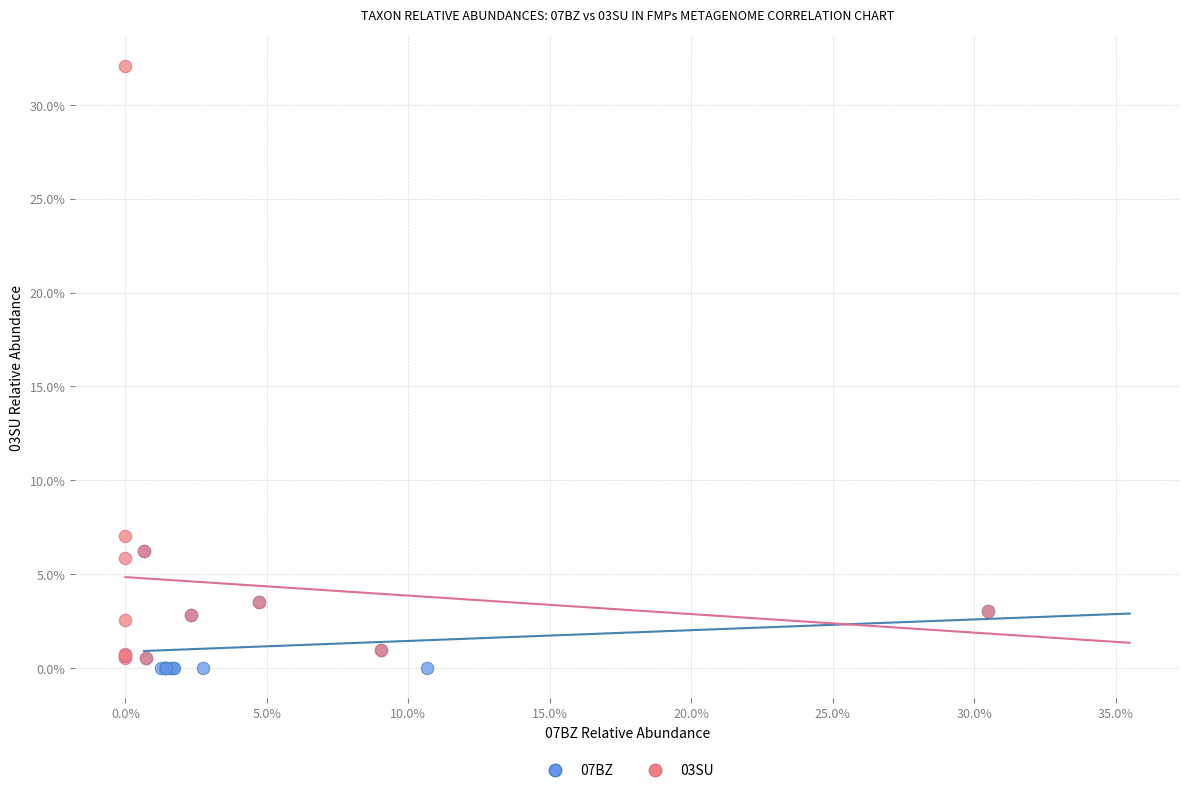

Which series reaches the maximum Y coordinate?

03SU